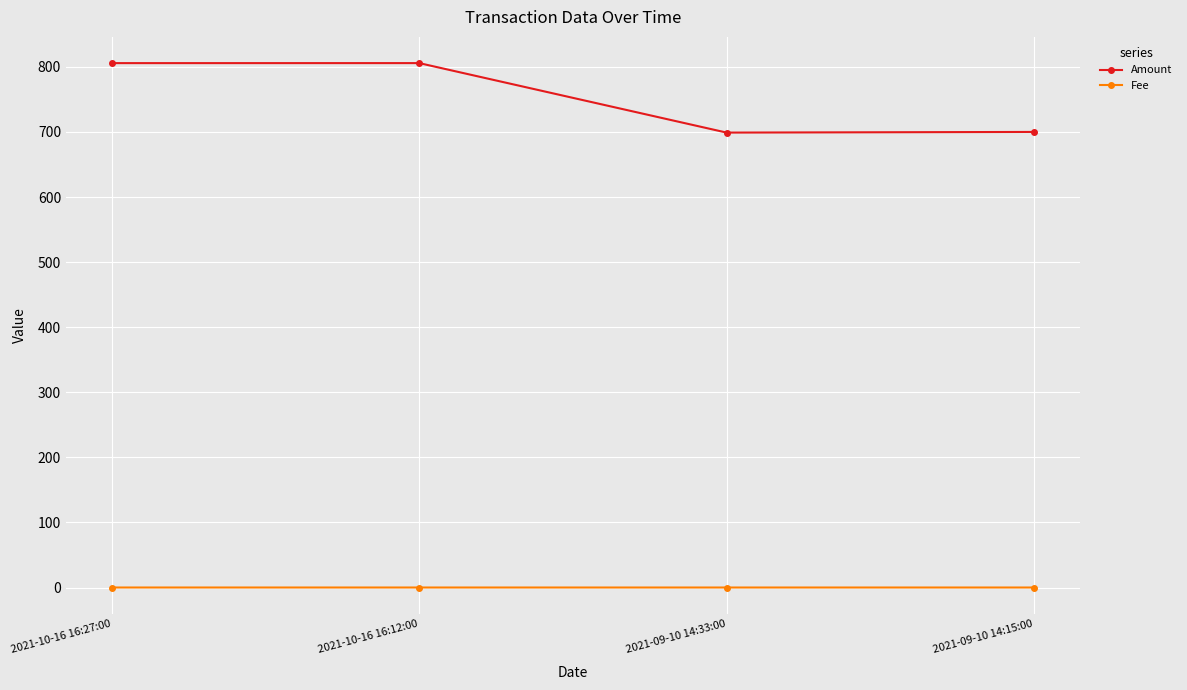

Rank the series by their maximum value, from lowest to highest.

Fee, Amount